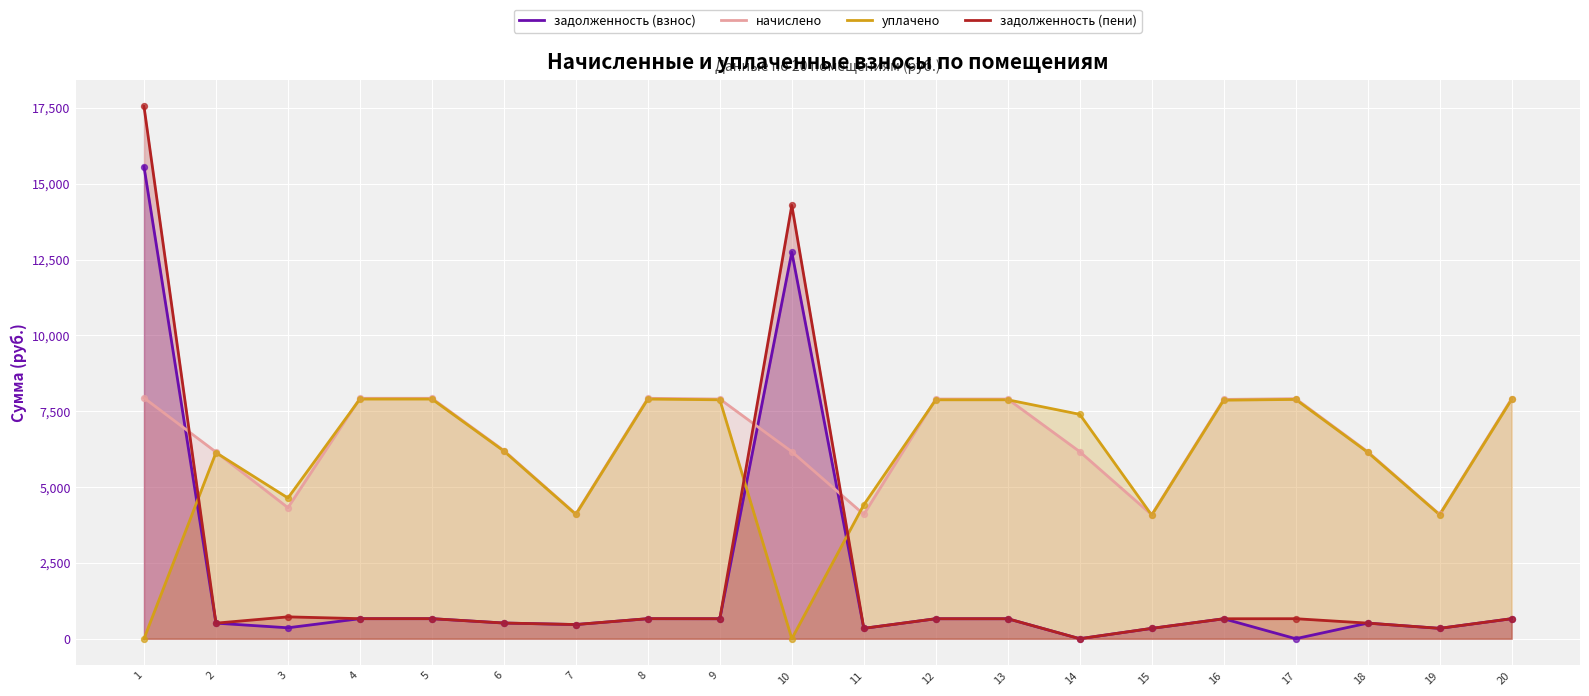

Which series reaches the minimum Y coordinate?

задолженность (взнос)